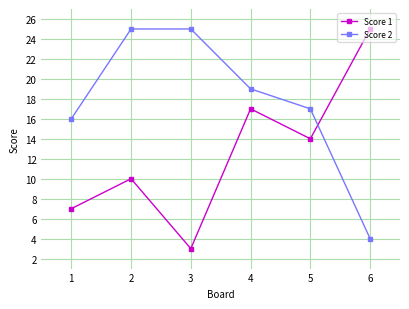

Which series changed the most between 4 and 5?

Score 1